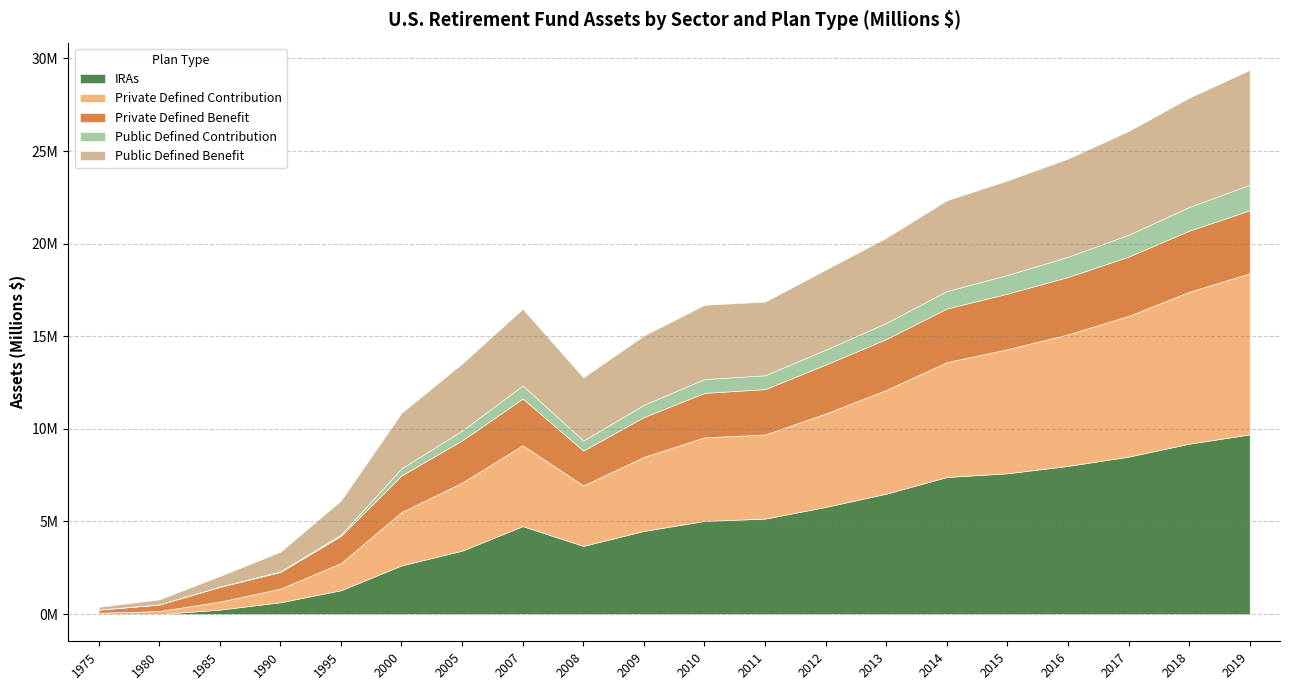

The IRAs series shows 9200000 at 2018. True or false?

True